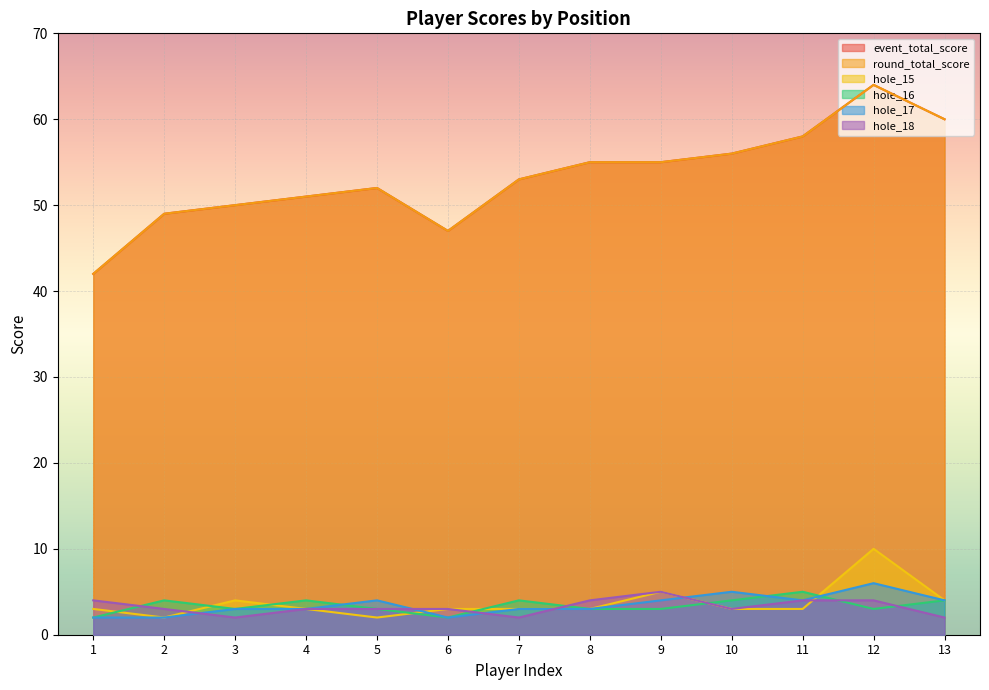

Reading left to right, what are all the values shown in this chart?

event_total_score: 42	49	50	51	52	47	53	55	55	56	58	64	60
round_total_score: 42	49	50	51	52	47	53	55	55	56	58	64	60
hole_15: 3	2	4	3	2	3	3	3	5	3	3	10	4
hole_16: 2	4	3	4	3	2	4	3	3	4	5	3	4
hole_17: 2	2	3	3	4	2	3	3	4	5	4	6	4
hole_18: 4	3	2	3	3	3	2	4	5	3	4	4	2